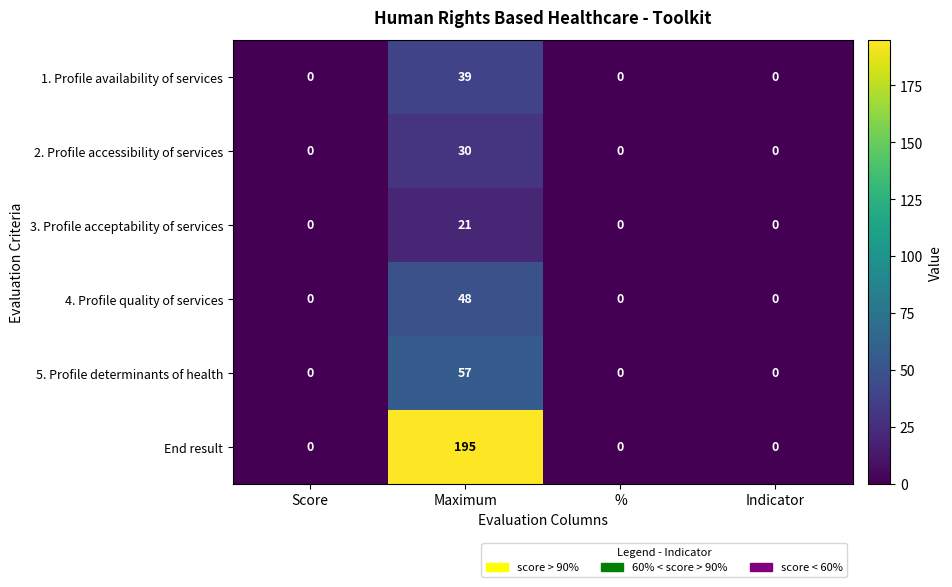

Rank the series at Maximum from highest to lowest value.

End result, 5. Profile determinants of health, 4. Profile quality of services, 1. Profile availability of services, 2. Profile accessibility of services, 3. Profile acceptability of services